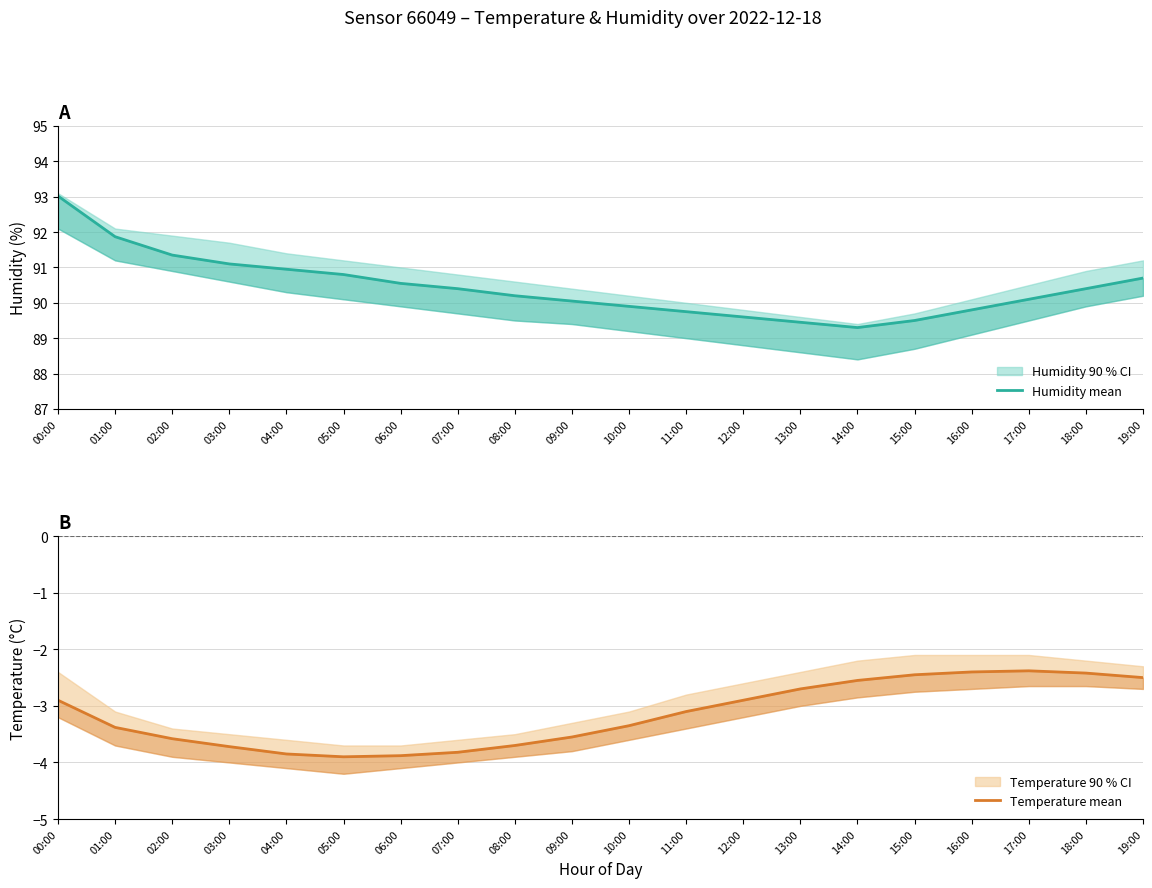

True or false: Humidity mean and Temperature mean cross at least once.

False